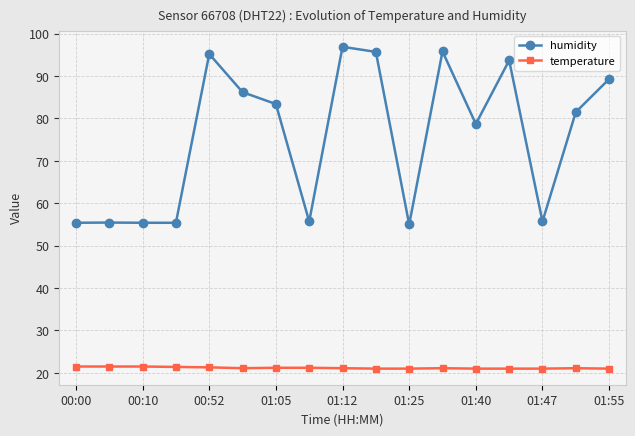

What are all the series names shown in the legend?

humidity, temperature